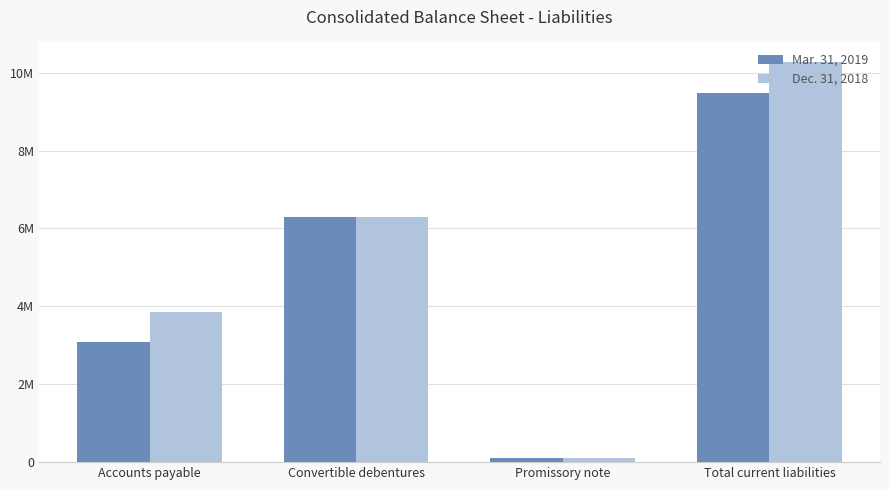

What position from the left is Promissory note?

3